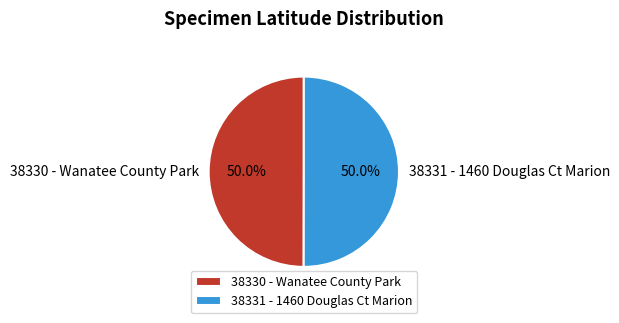

What percentage do 38330 - Wanatee County Park and 38331 - 1460 Douglas Ct Marion together represent?

100.0%